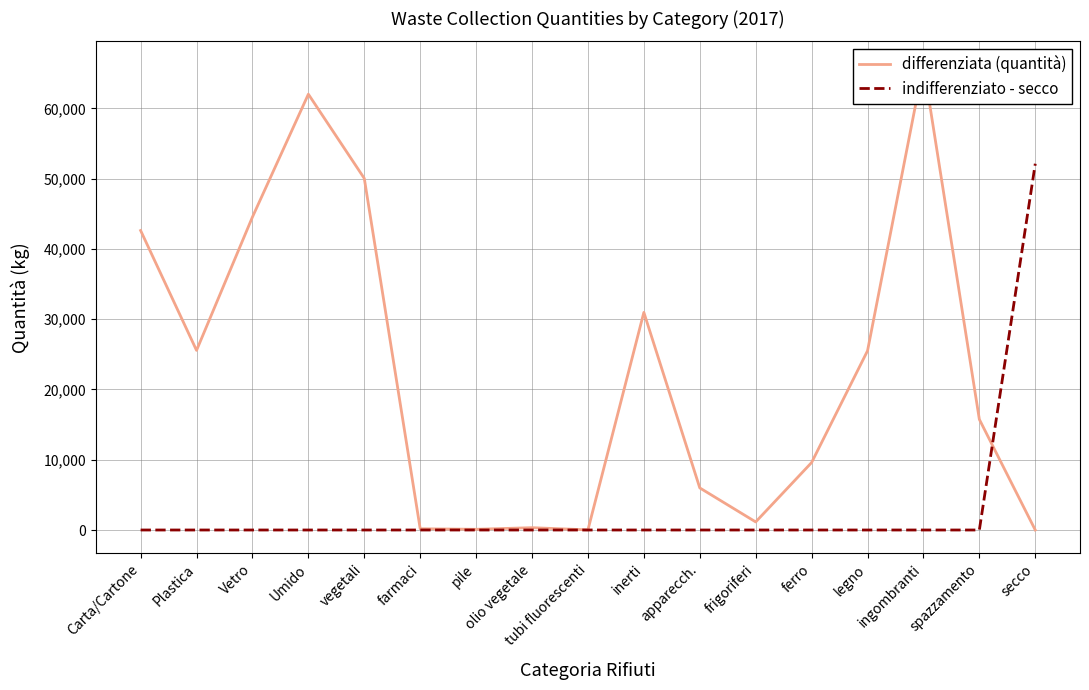

What is the spread (max minus min) of values at Plastica?

25564